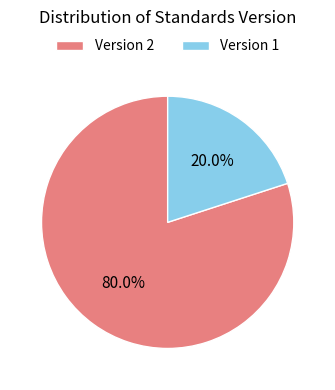

To the nearest percent, what is the difference between the largest and smallest slice percentages?

60%